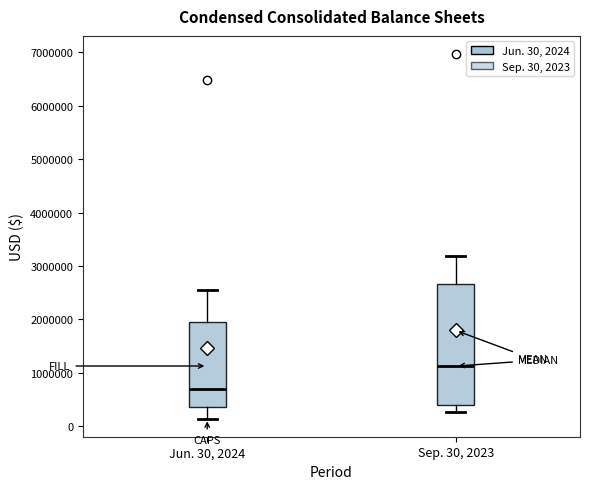

Reading left to right, transcribe this box plot: for each box, give where its median line is, the range the box spans, and where its two whiskers end, as read against the y-axis. The values are not printed on the chart, so give them approximately, as read against the axis.

Jun. 30, 2024: median 700000, box 400000 to 2000000, whiskers 100000 to 2600000
Sep. 30, 2023: median 1100000, box 400000 to 2700000, whiskers 300000 to 3200000